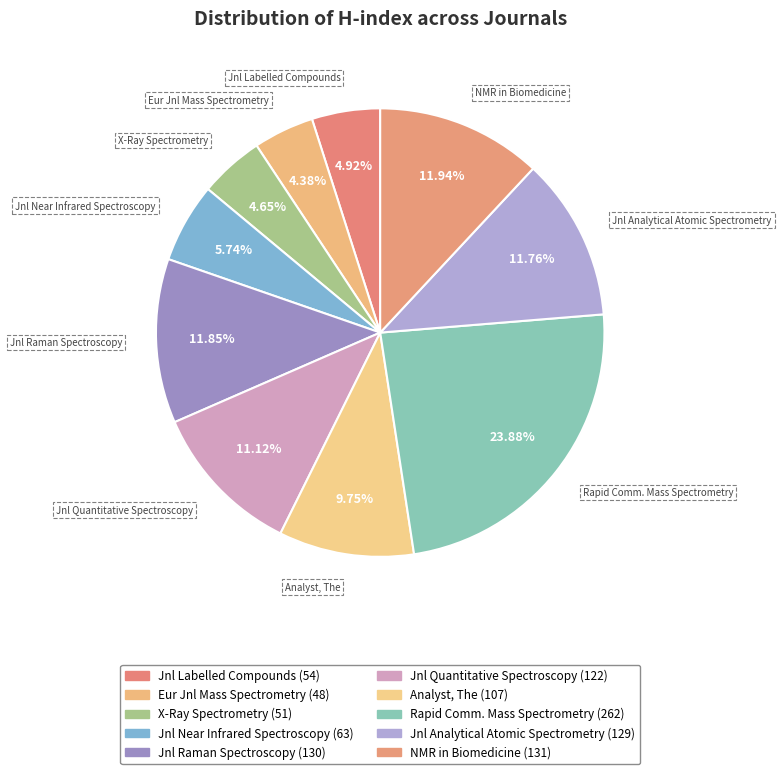

To the nearest percent, what is the difference between the largest and smallest slice percentages?

20%